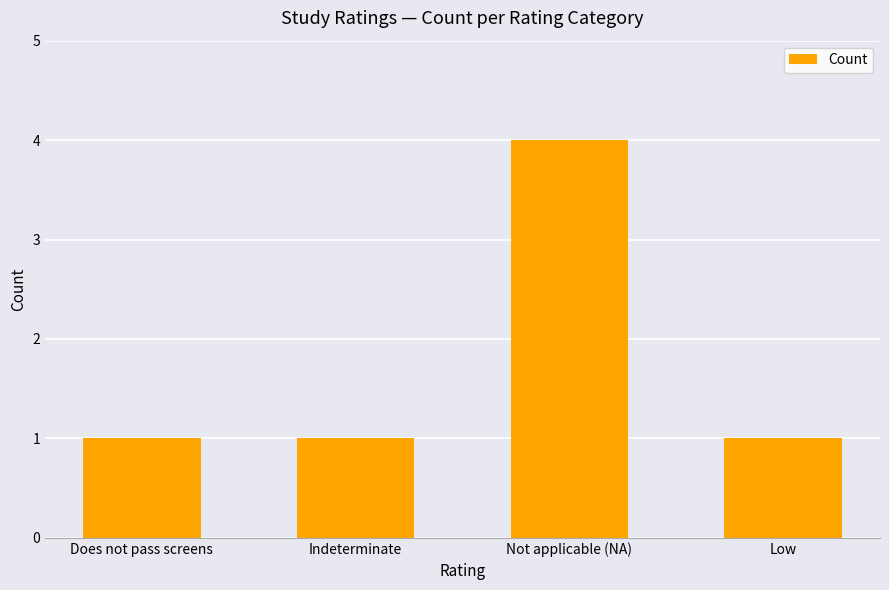

What is the label of the 4th bar from the right?

Does not pass screens